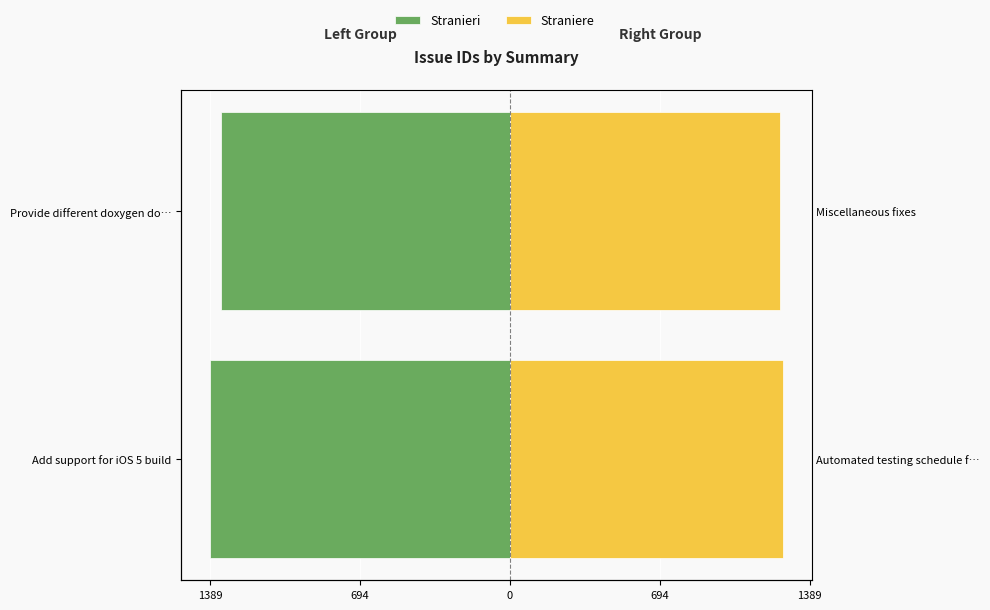

Which series has the widest spread of values?

Stranieri